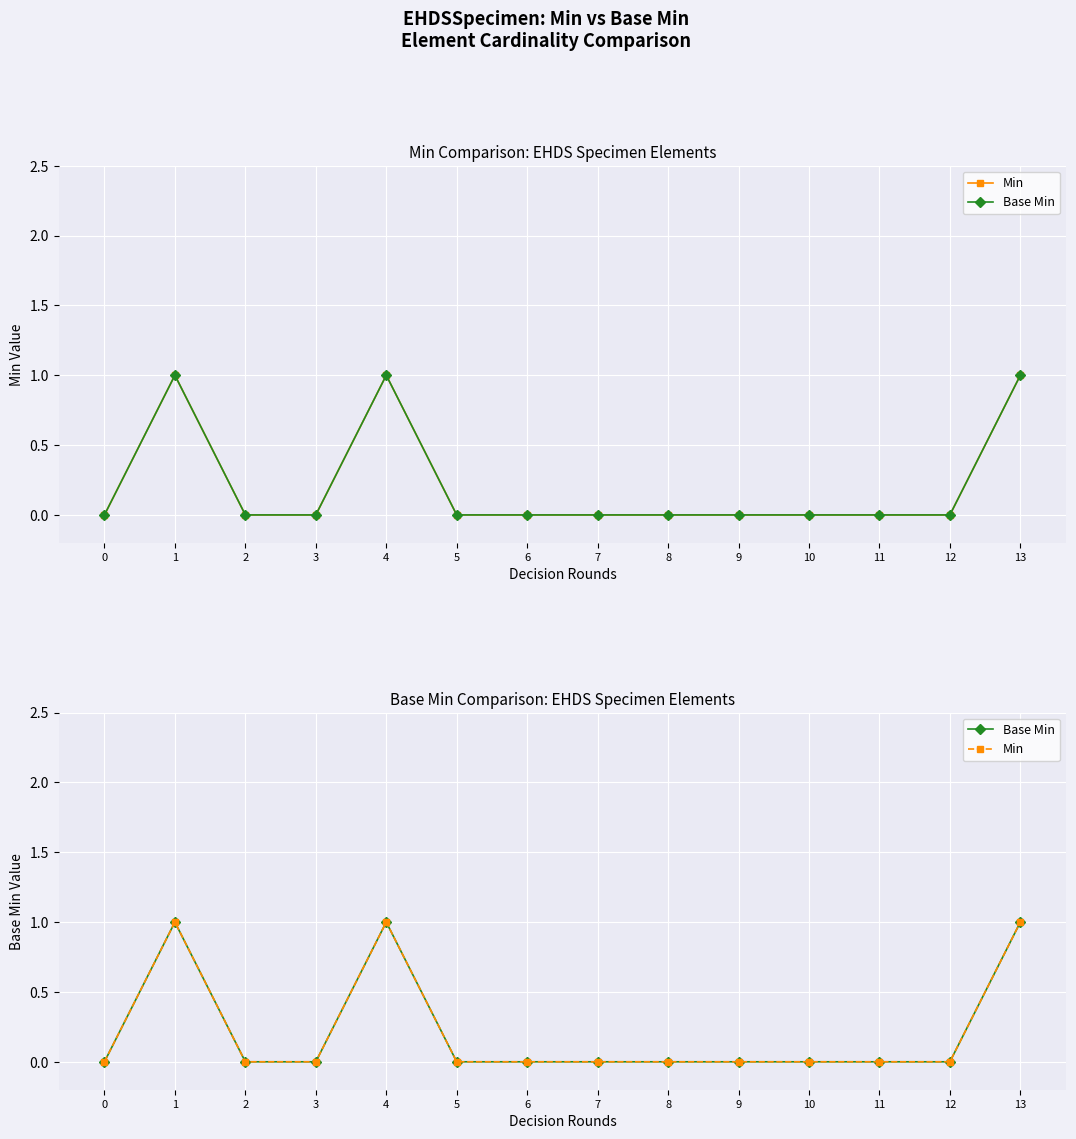

What are all the series names shown in the legend?

Min, Base Min